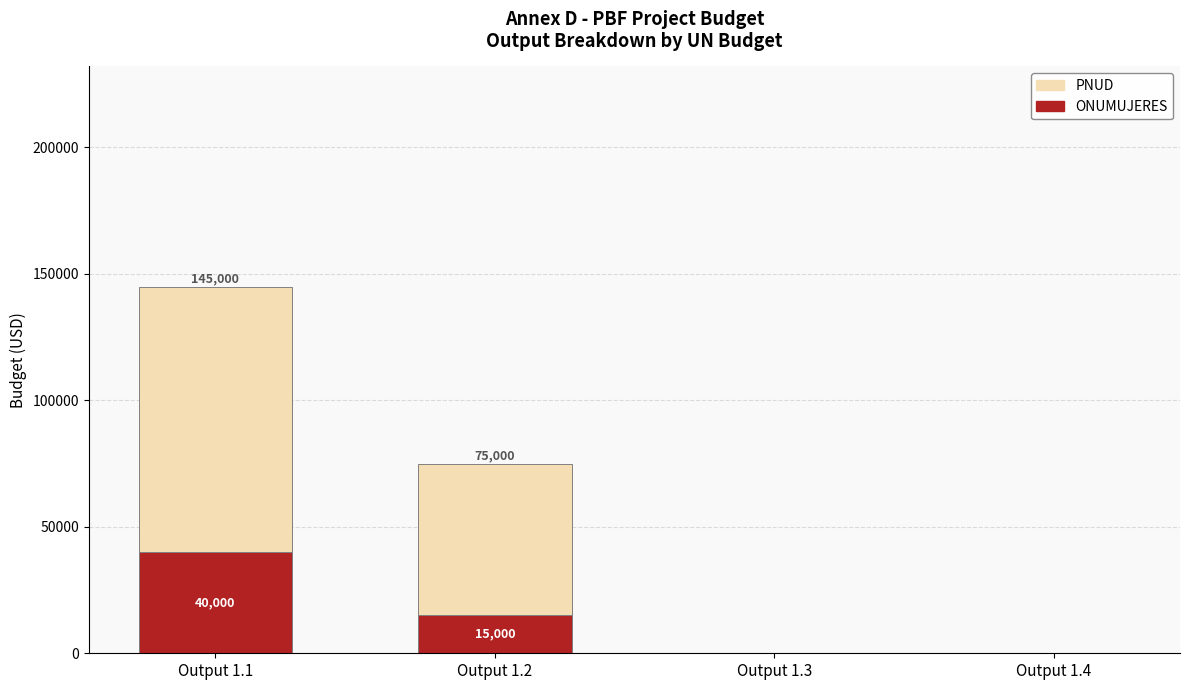

What is the sum of all PNUD values?

220000